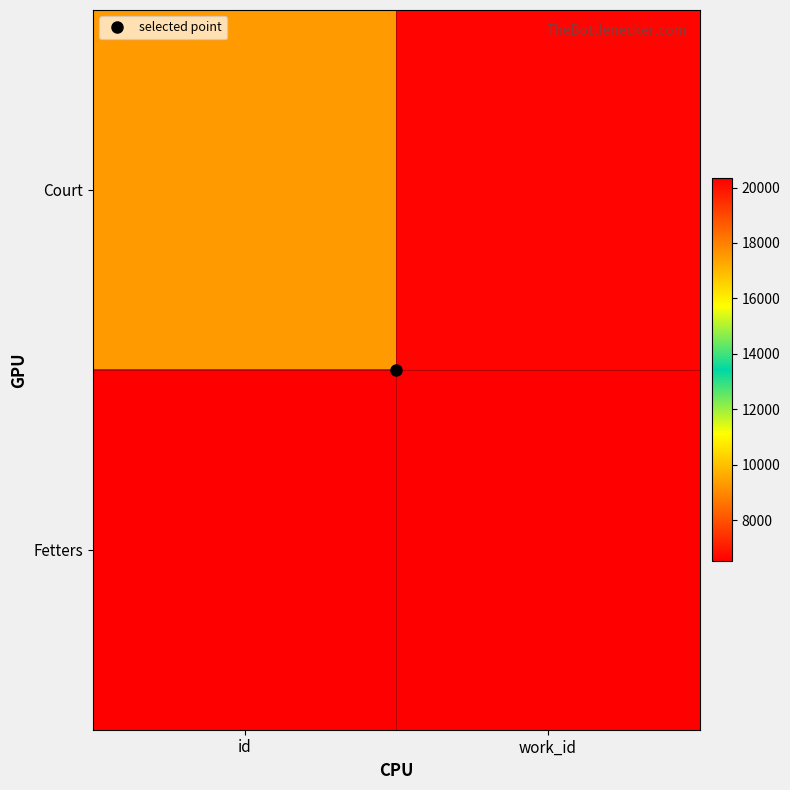

Which series has the largest total across all categories?

Fetters